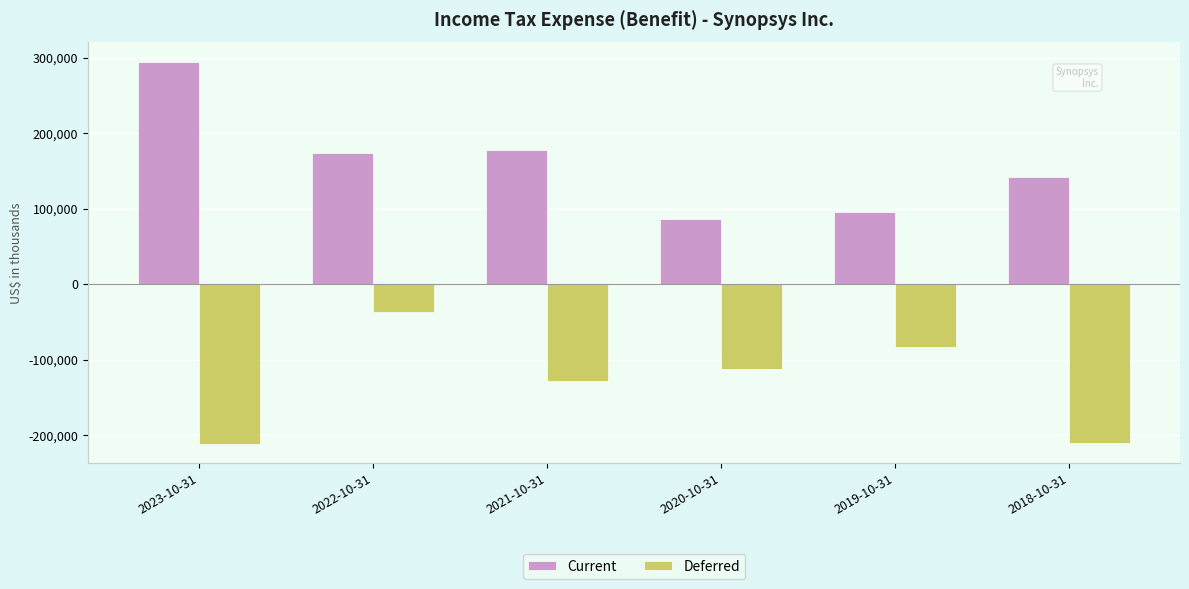

At which label does Current first exceed 173991?

2023-10-31